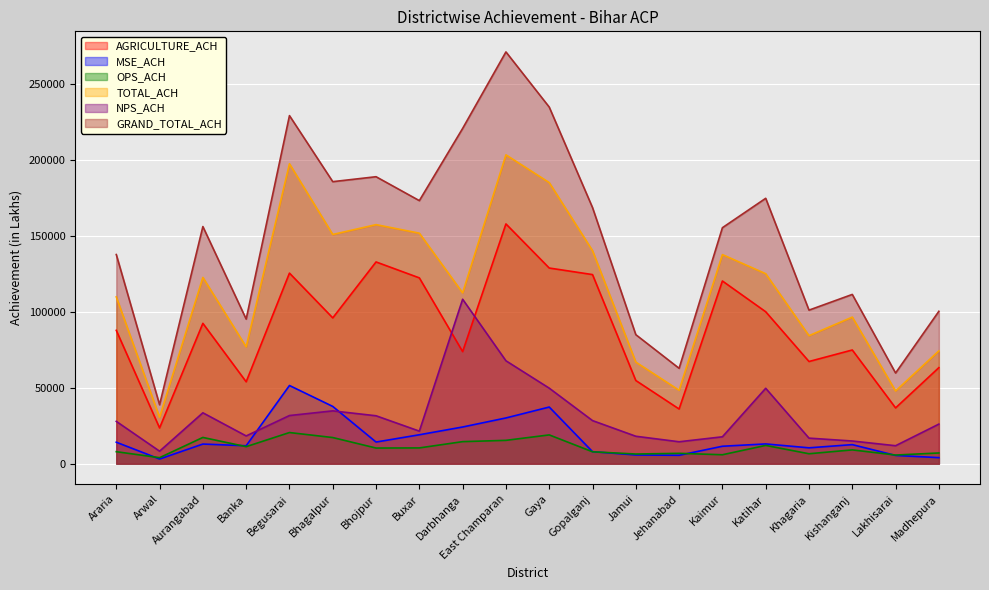

True or false: TOTAL_ACH and MSE_ACH intersect in this chart.

False